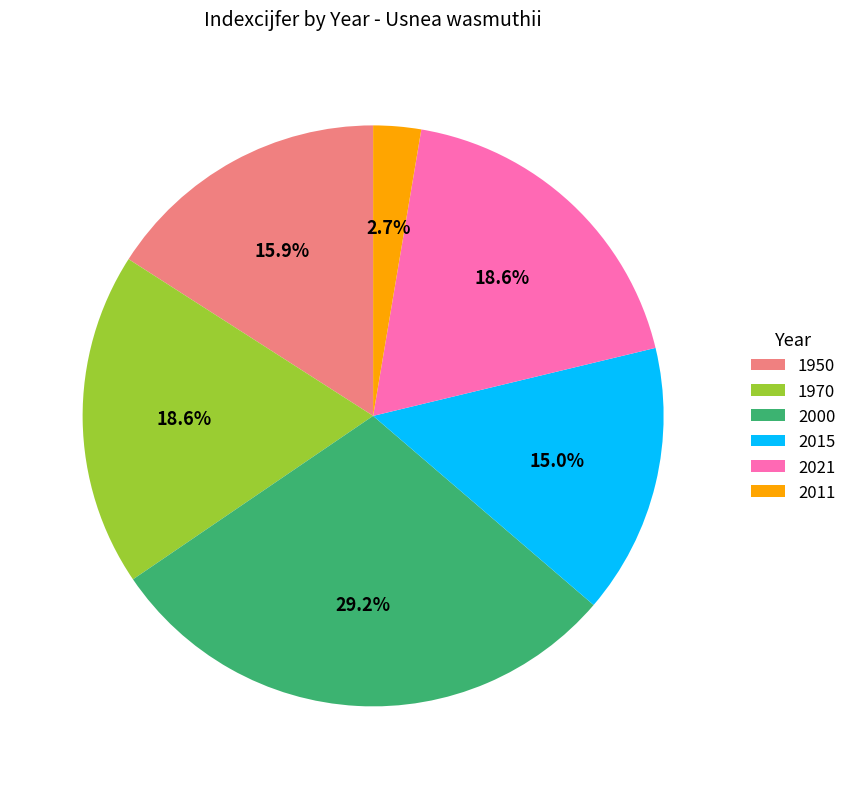

What portion of the pie excludes 2011?

97.3%